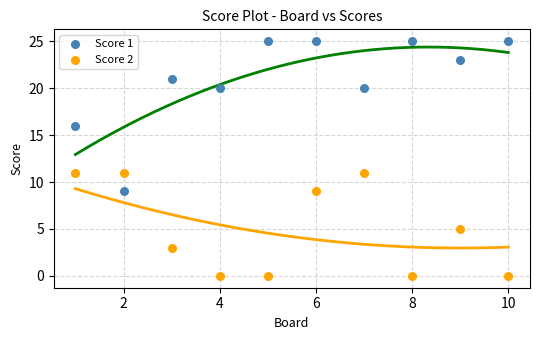

Which series has the largest Y range (max minus min)?

Score 1